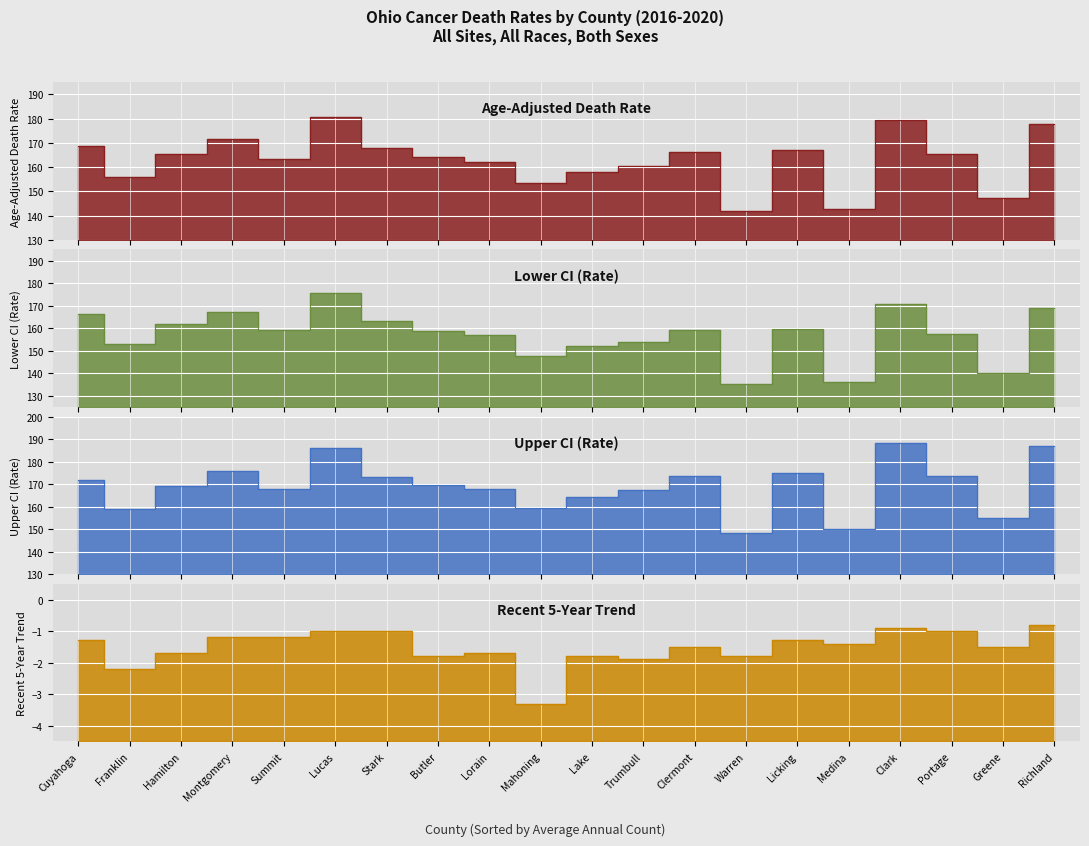

What is the minimum value for Lower CI (Rate)?

135.3